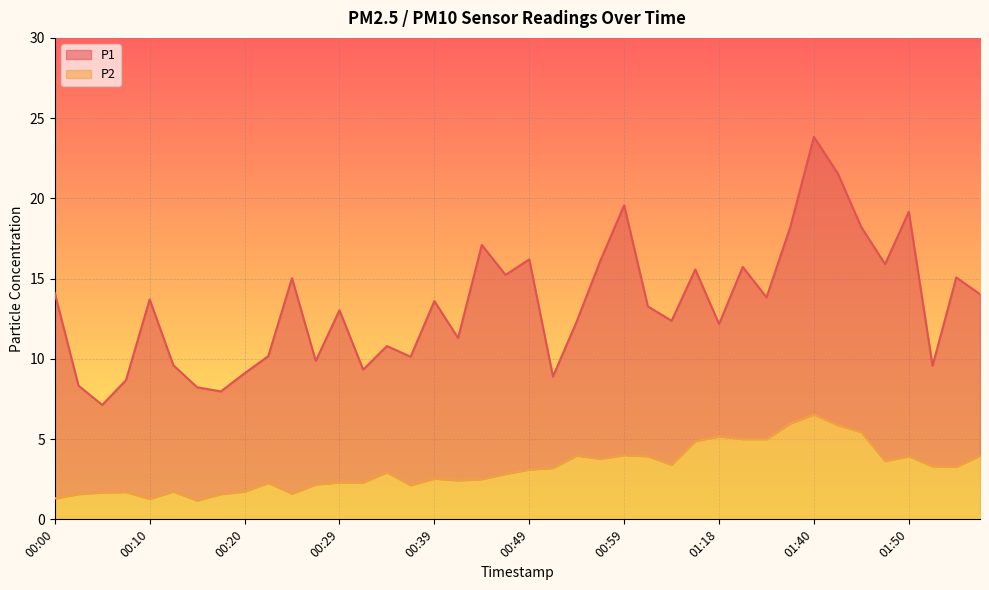

True or false: P1 and P2 intersect in this chart.

False